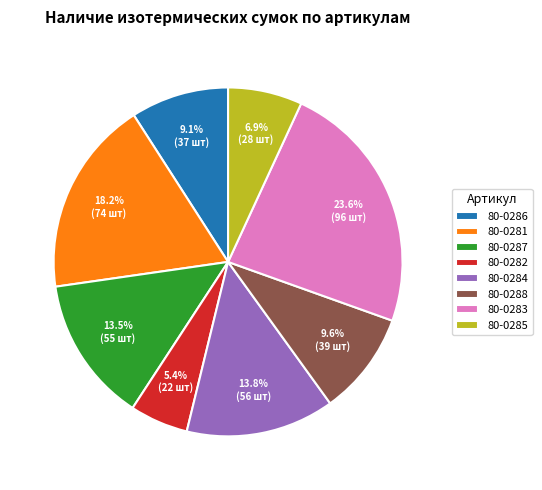

Does any single category account for the majority?

No